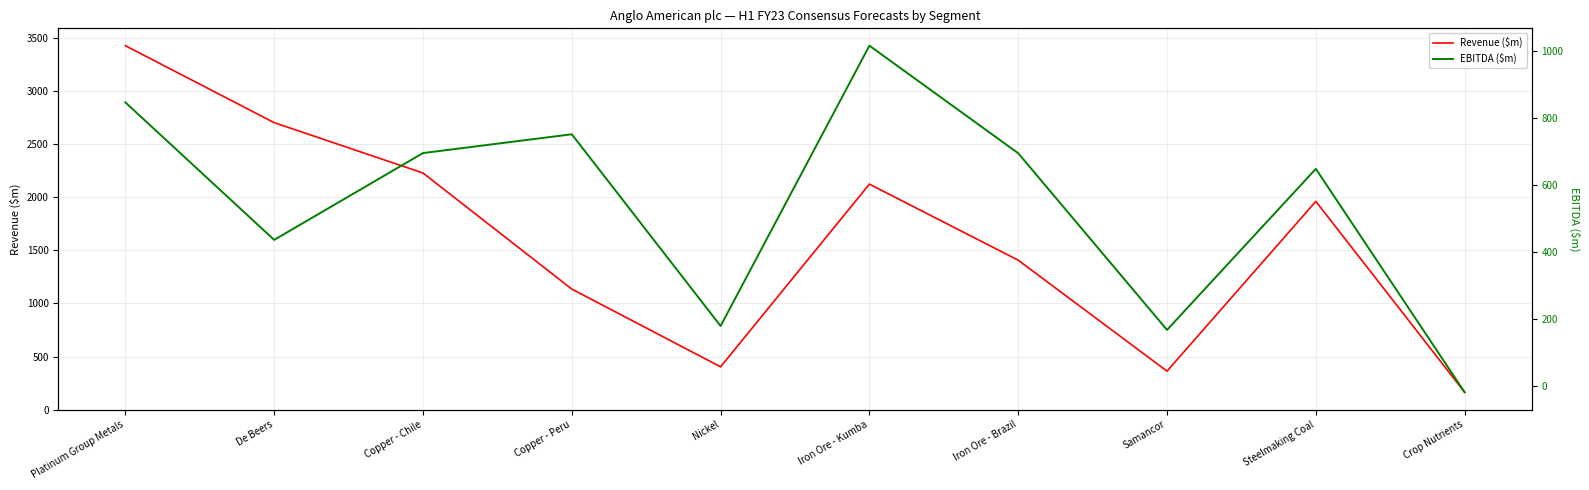

Which series has the largest total across all categories?

Revenue ($m)